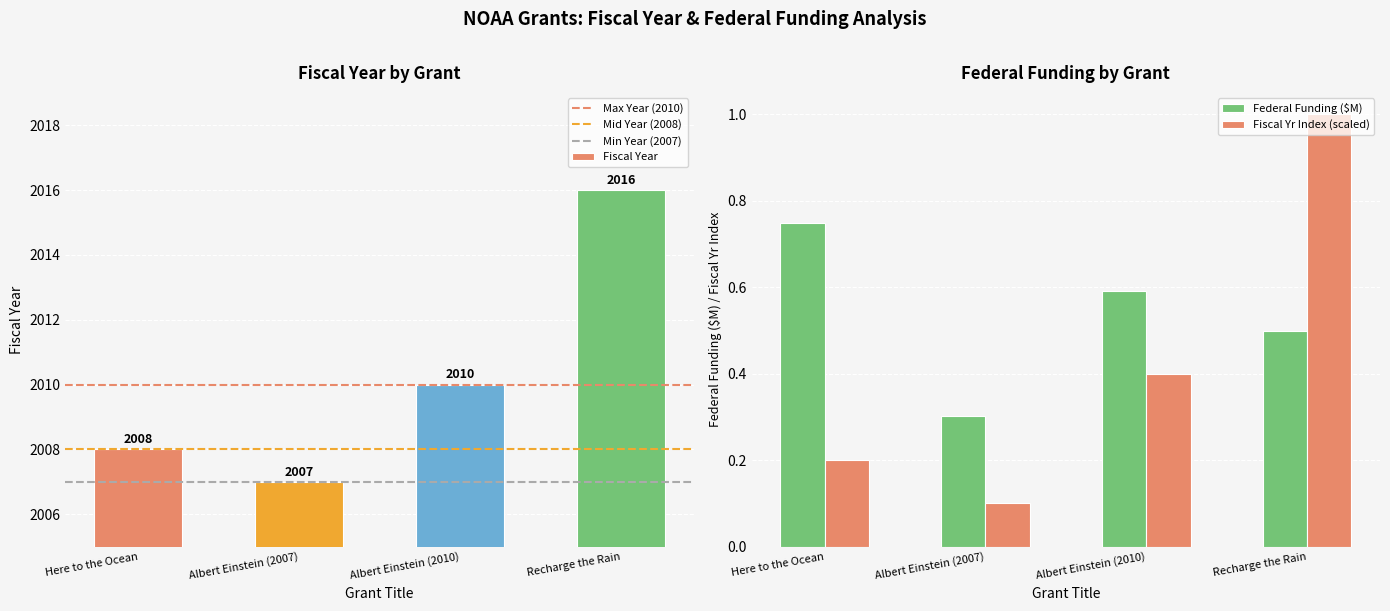

The value of Fiscal Yr Index (scaled) at Albert Einstein (2007) is 0.2. True or false?

False